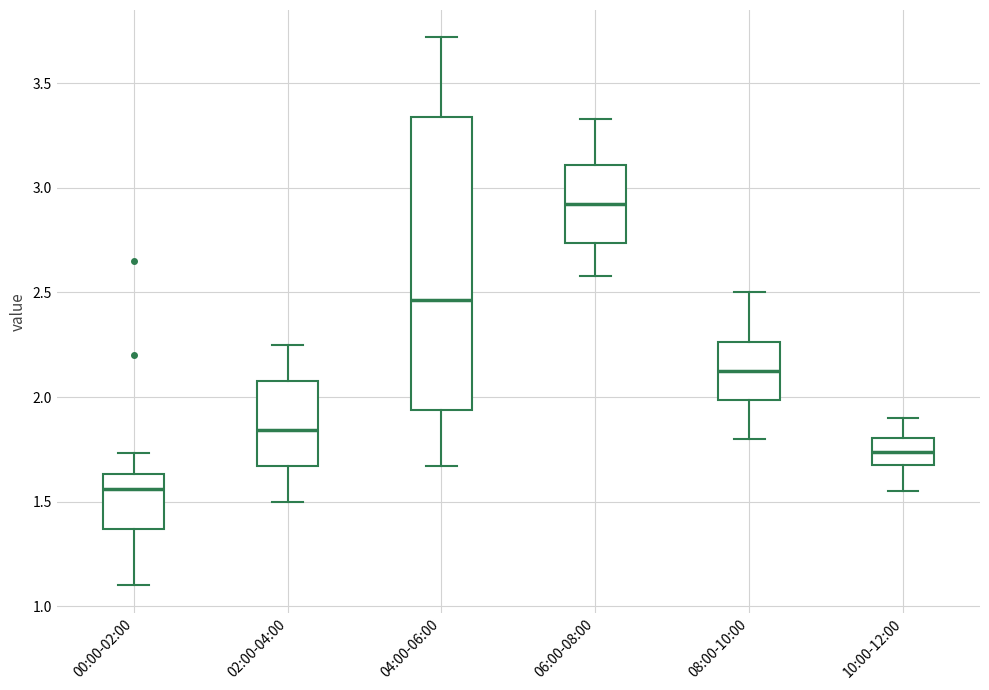

Reading left to right, read every box against the y-axis: the position of its median line, the range the box covers, and the ends of its whiskers. The values are not printed on the chart, so give them approximately, as read against the axis.

00:00-02:00: median 1.55, box 1.35 to 1.65, whiskers 1.10 to 1.75
02:00-04:00: median 1.85, box 1.65 to 2.10, whiskers 1.50 to 2.25
04:00-06:00: median 2.45, box 1.95 to 3.35, whiskers 1.65 to 3.70
06:00-08:00: median 2.95, box 2.75 to 3.10, whiskers 2.60 to 3.35
08:00-10:00: median 2.15, box 2.00 to 2.25, whiskers 1.80 to 2.50
10:00-12:00: median 1.75, box 1.65 to 1.80, whiskers 1.55 to 1.90